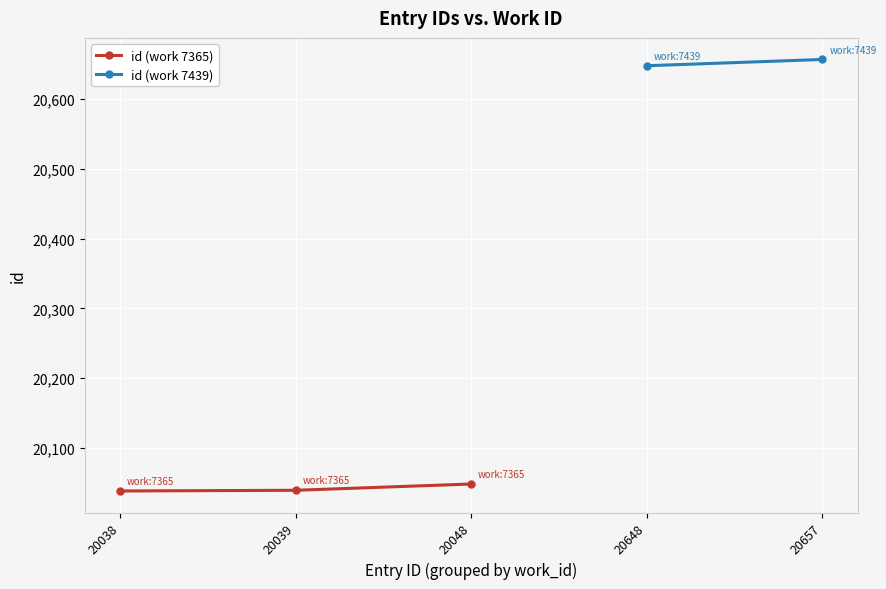

Is it true that the value at 20048 is 35378?

False